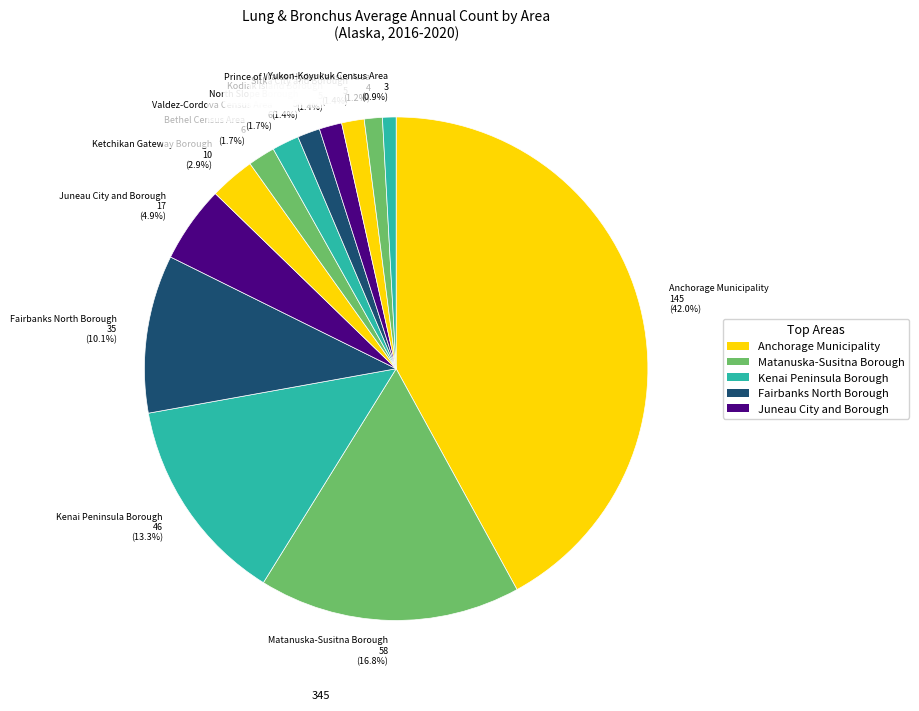

Is it true that Yukon-Koyukuk Census Area is 1% of the pie?

True